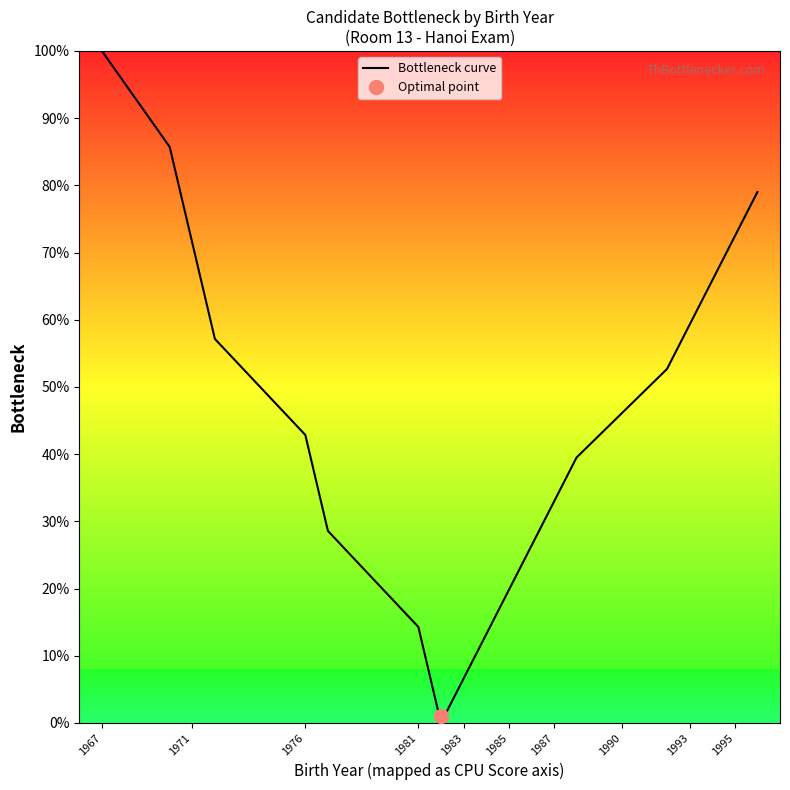

Which category has the highest value in the Bottleneck curve series?

1967